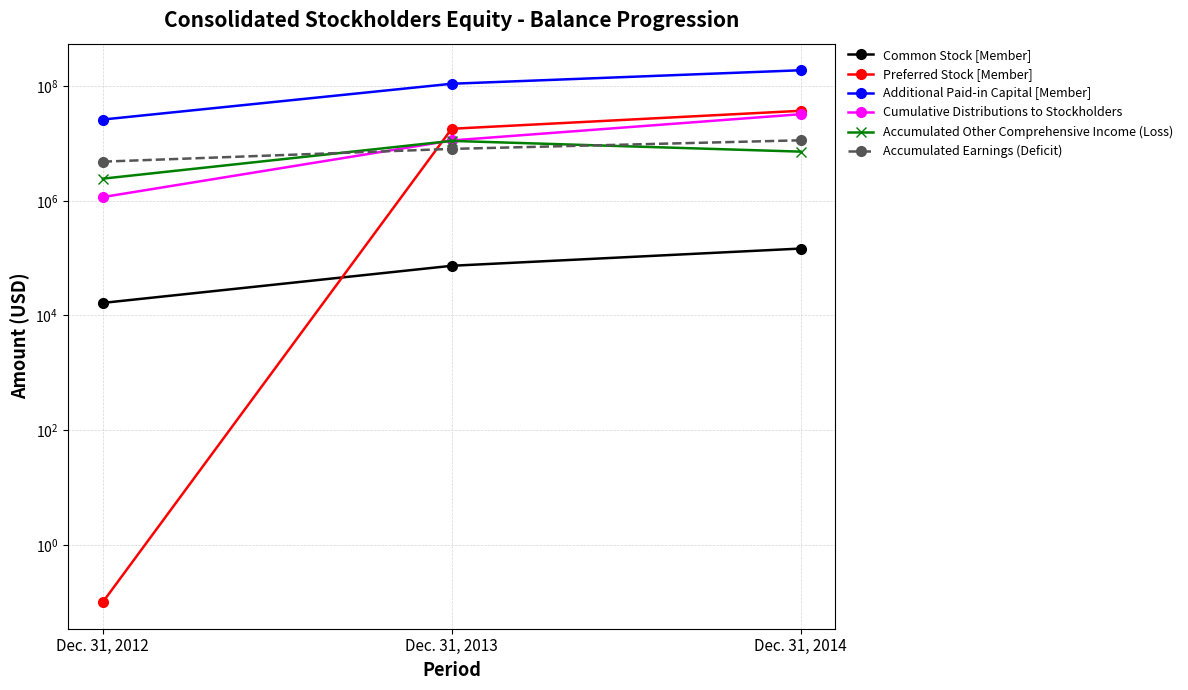

What value does the Cumulative Distributions to Stockholders series have at Dec. 31, 2012?

1161672.0